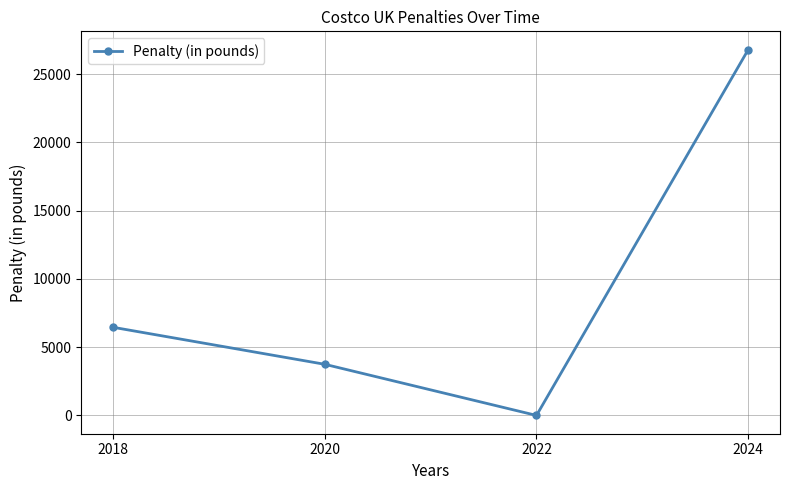

How many values are below 6459?

2